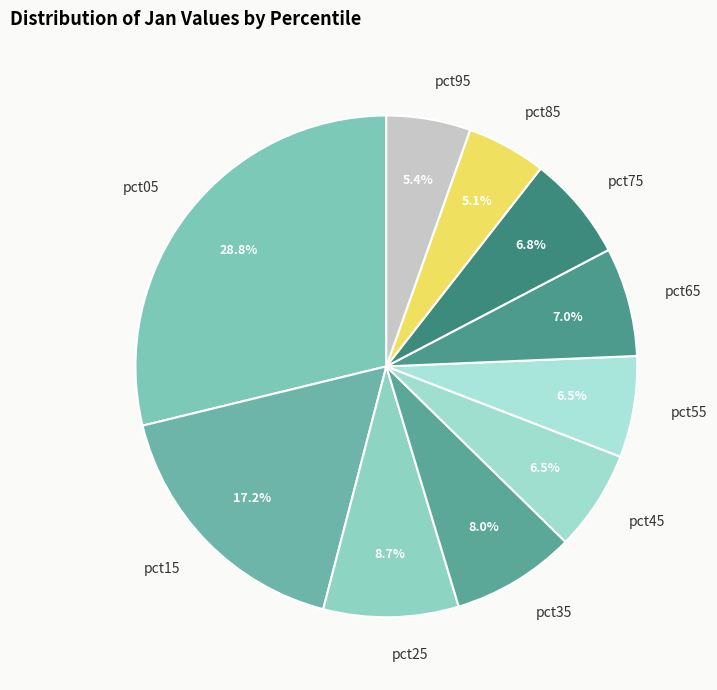

What is the largest slice in the pie chart?

pct05